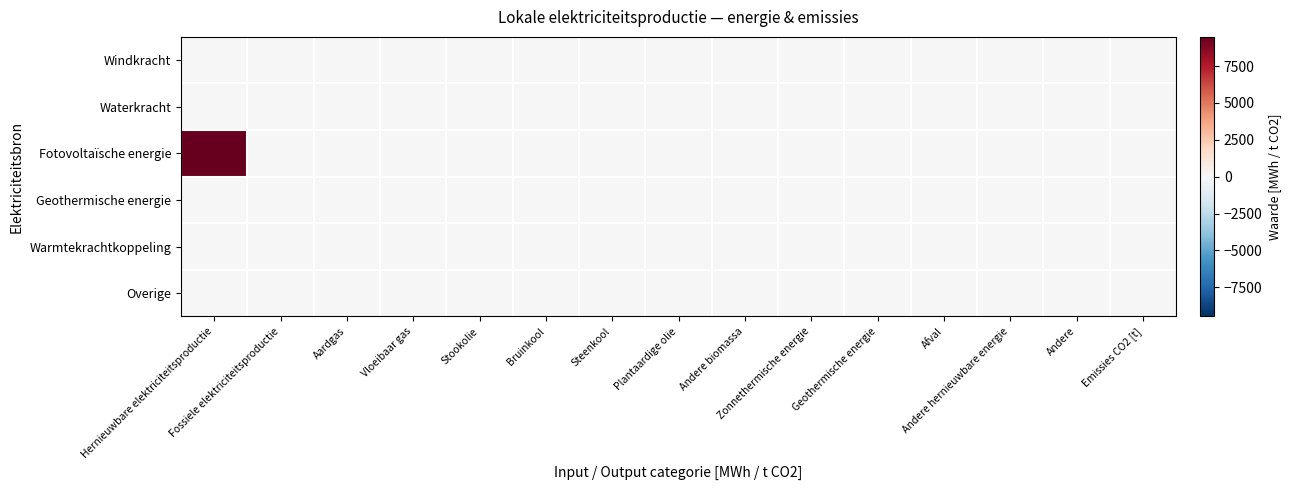

List the series in order of their peak value, highest first.

Fotovoltaïsche energie, Windkracht, Waterkracht, Geothermische energie, Warmtekrachtkoppeling, Overige